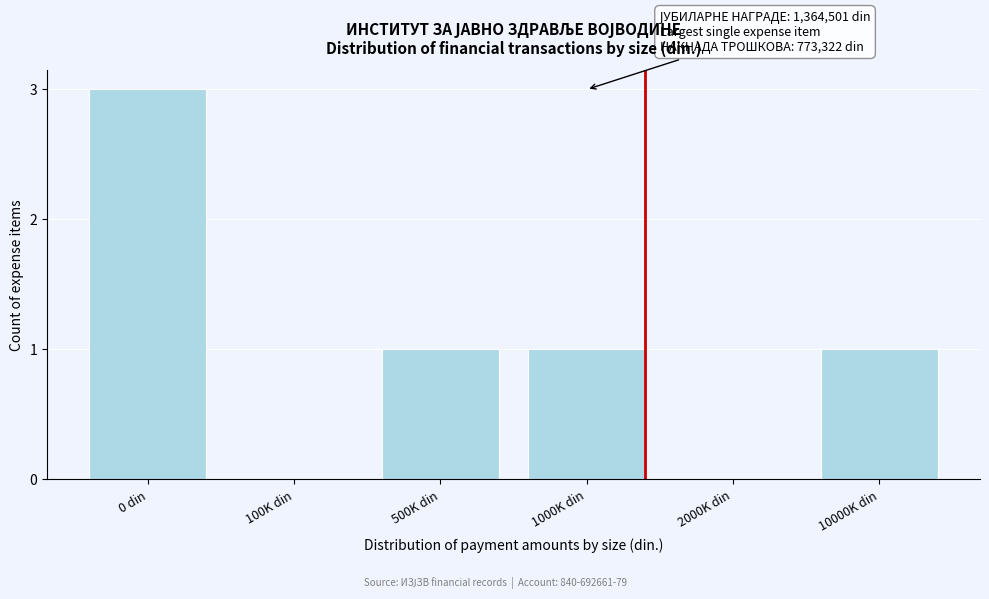

Reading left to right, what are all the values shown in this chart?

0 din=3	100K din=0	500K din=1	1000K din=1	2000K din=0	10000K din=1